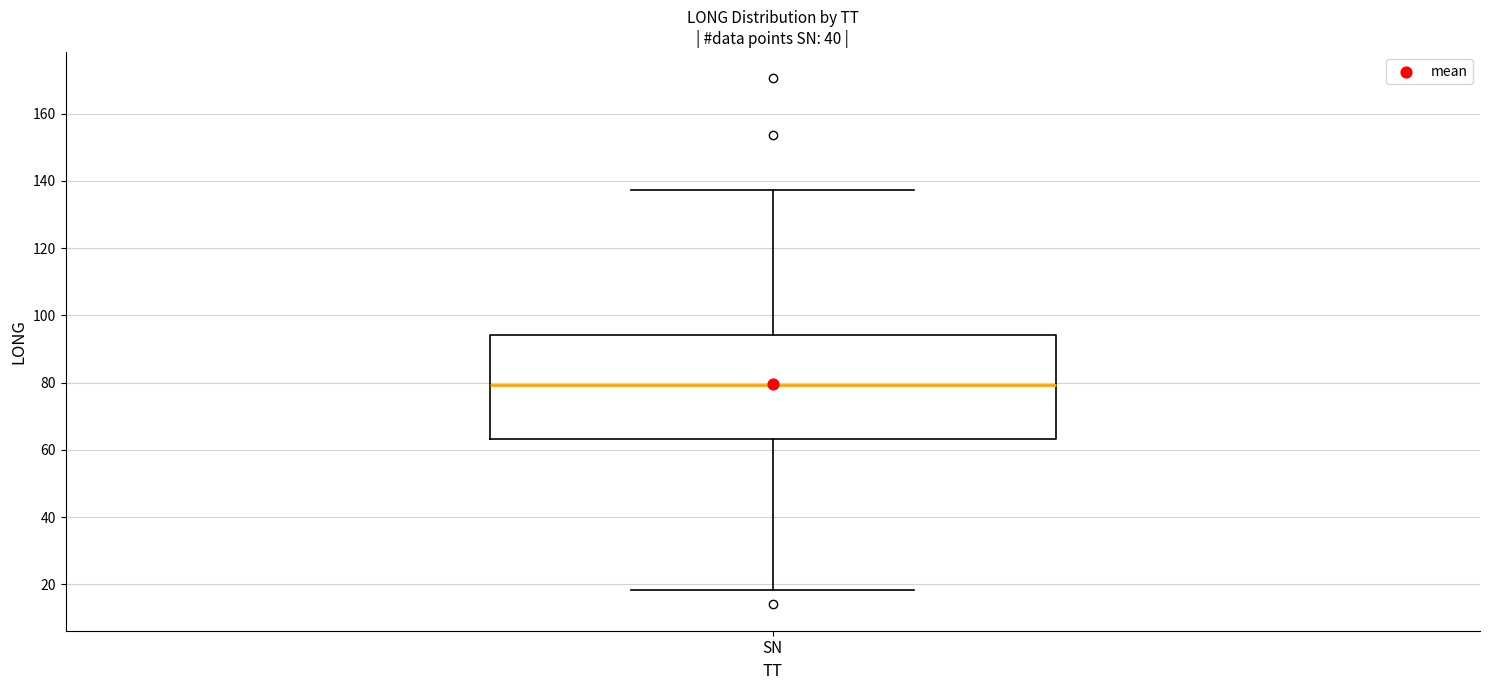

Where is the upper edge of the box for SN on the y-axis? The values are not printed on the chart, so give them approximately, as read against the axis.

94